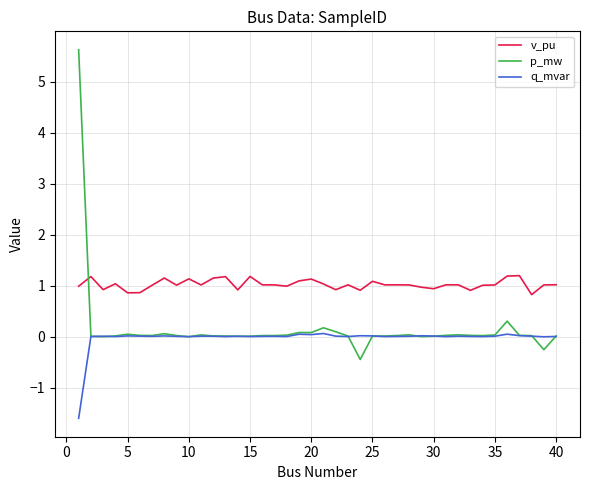

Which series has the widest spread of values?

p_mw